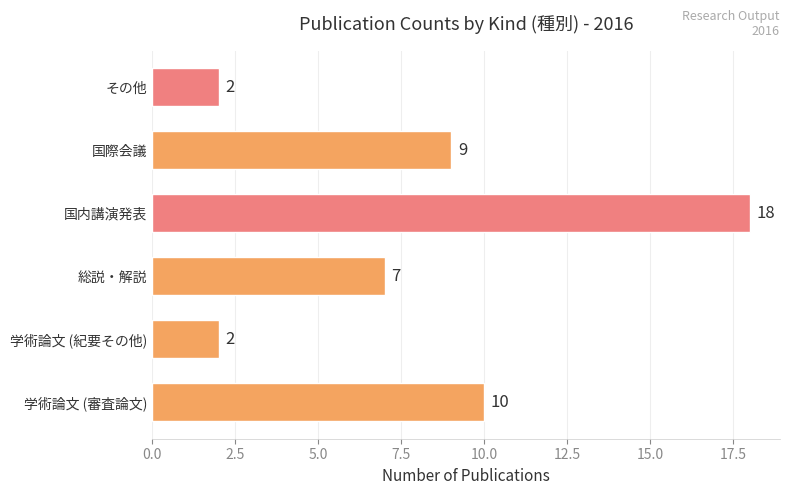

What is the ratio of the value at 学術論文 (審査論文) to the value at 国内講演発表?

0.6